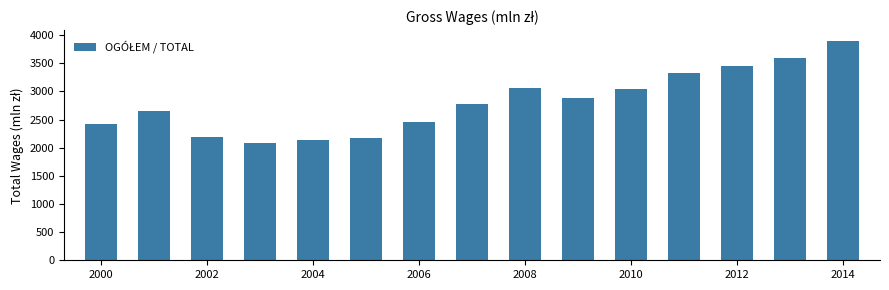

What is the maximum value shown in the chart?

3889.4